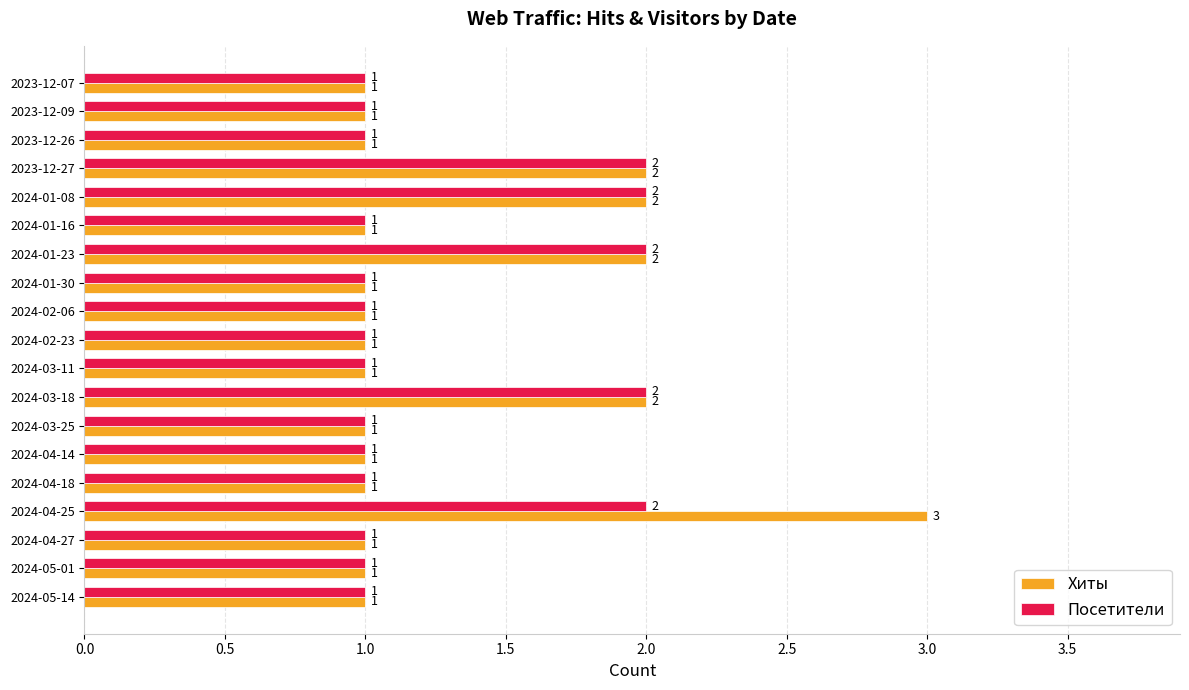

List the series in order of their overall mean, highest first.

Хиты, Посетители